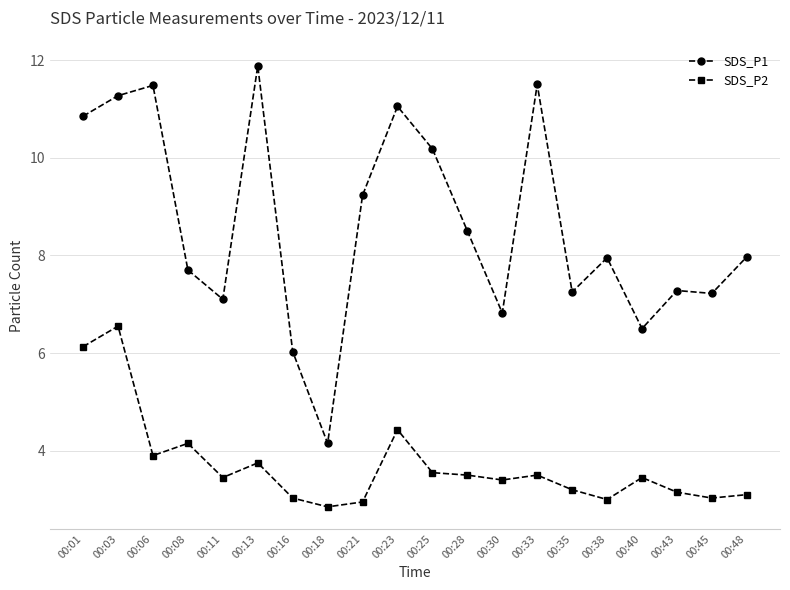

What is the value of the SDS_P1 point at the 12th from the left?

8.5